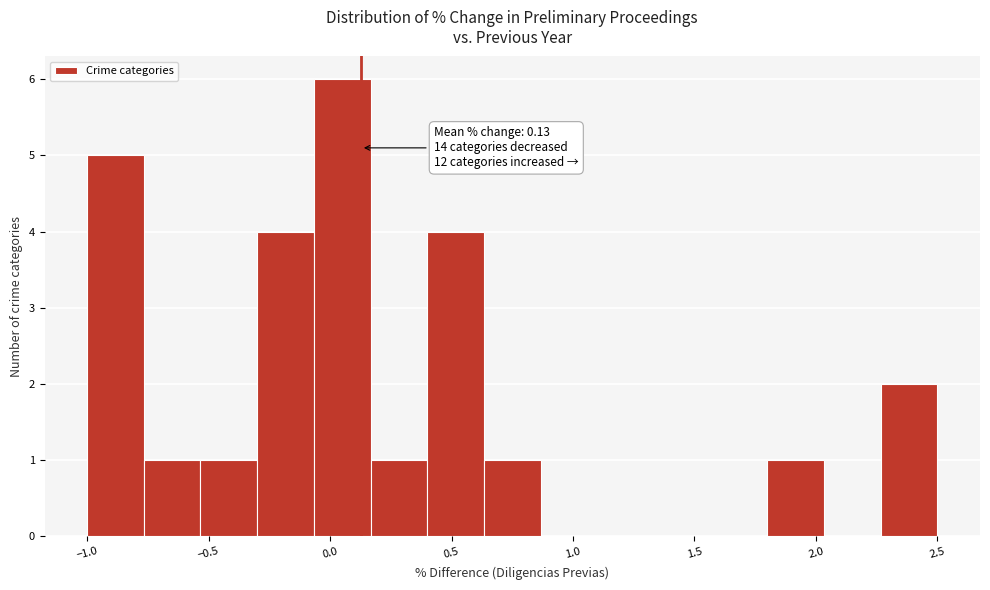

Over which range of the x-axis is the bar tallest?

-0.05 to 0.15